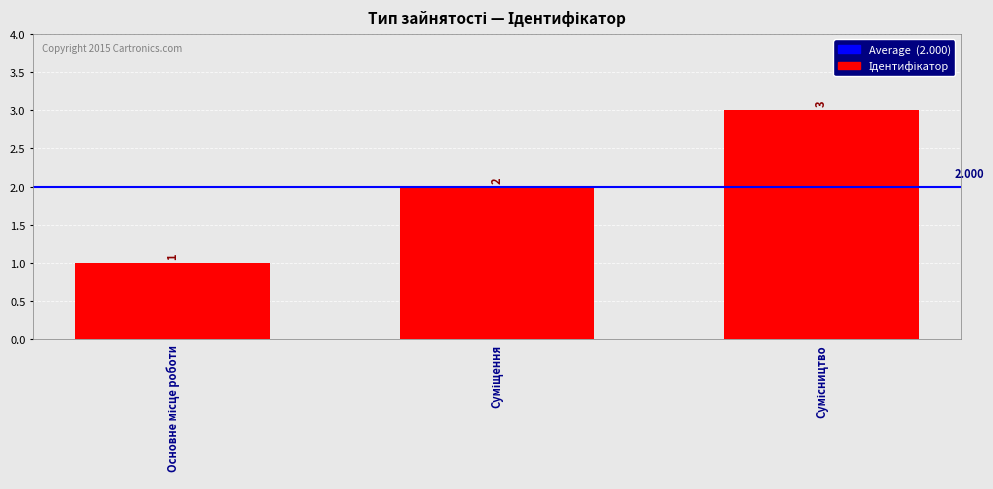

What is the change in value from Основне місце роботи to Сумісництво?

+2